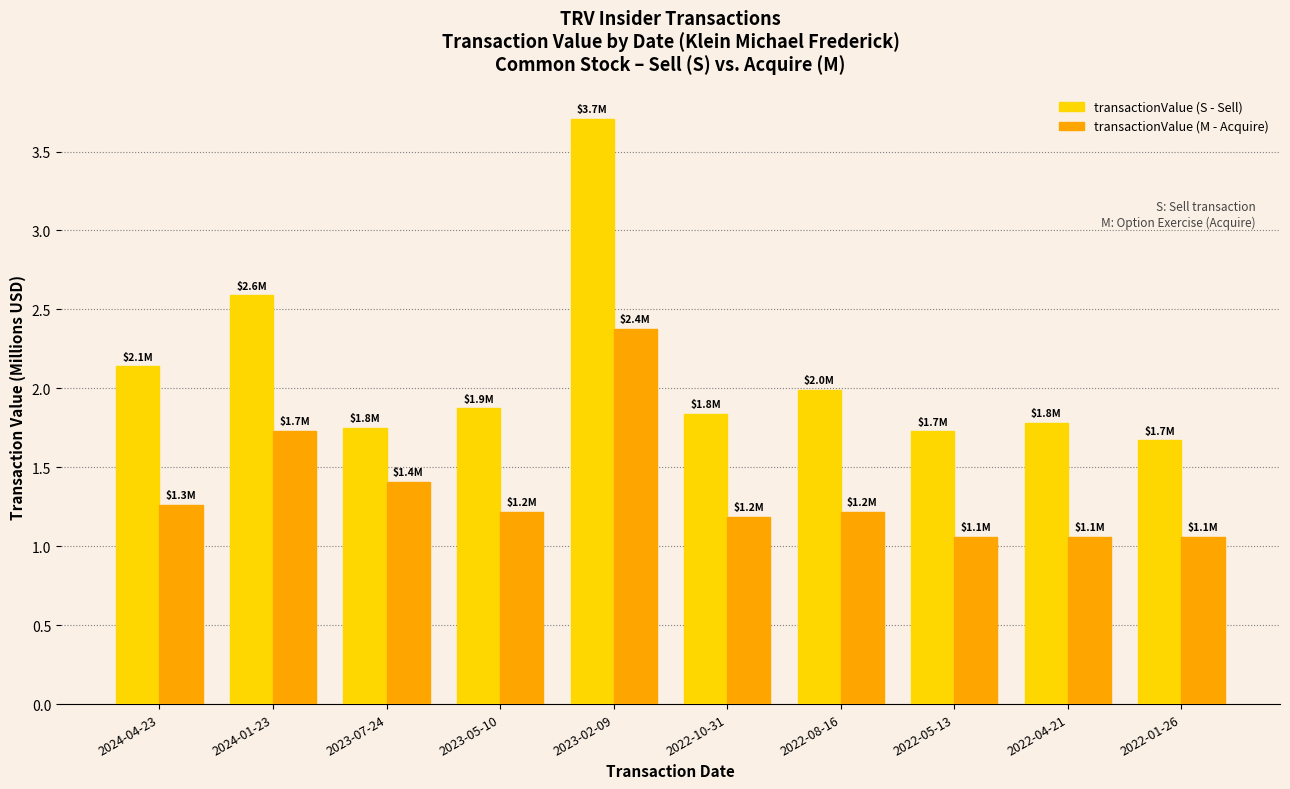

At which category is the sum across all series the highest?

2023-02-09